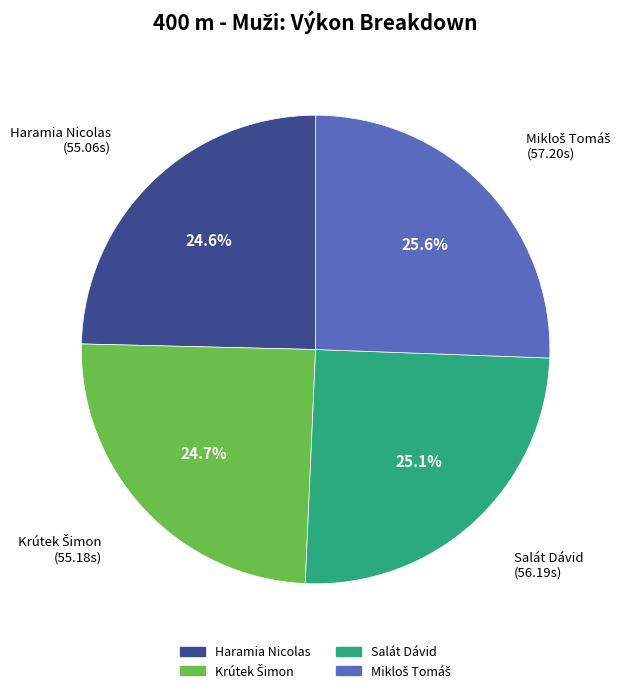

Is Salát Dávid the majority of the pie?

No